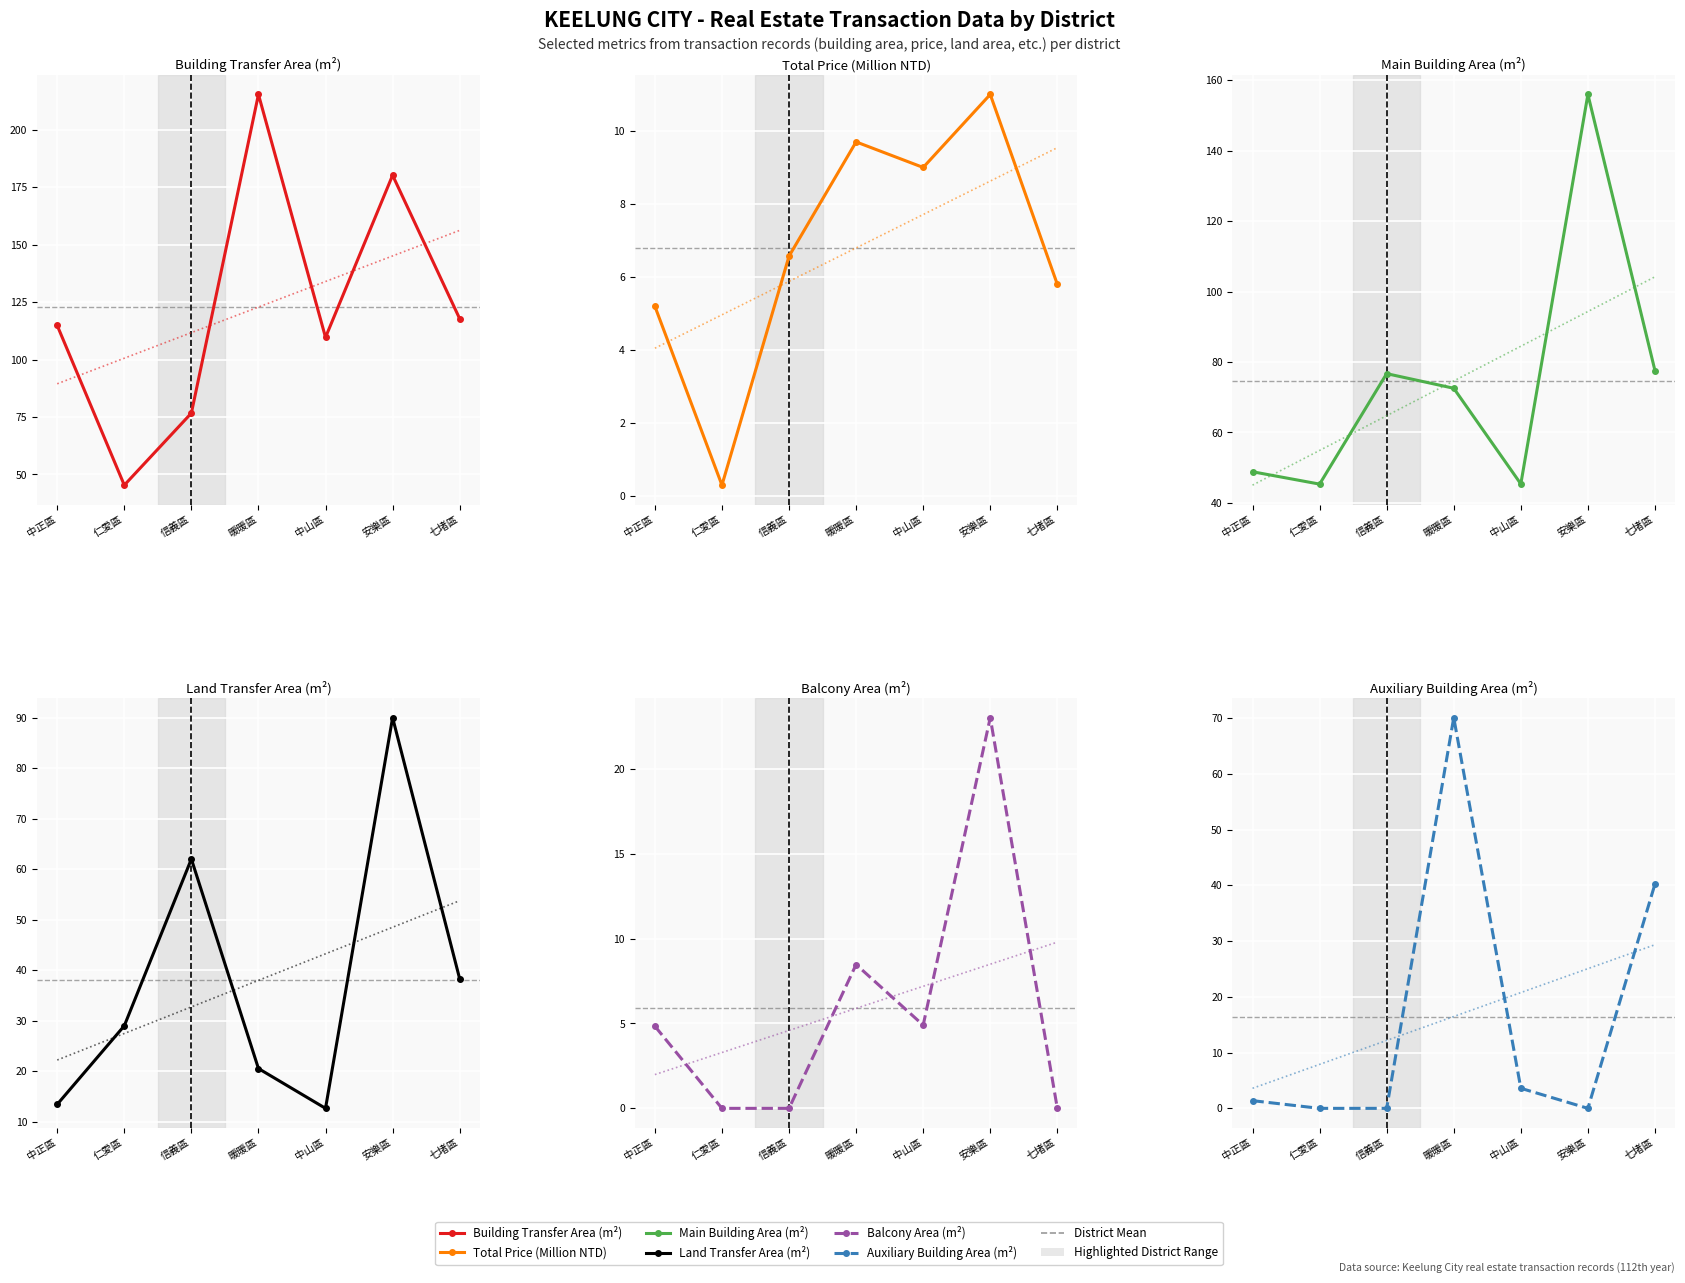

Count the number of categories in the chart.

7